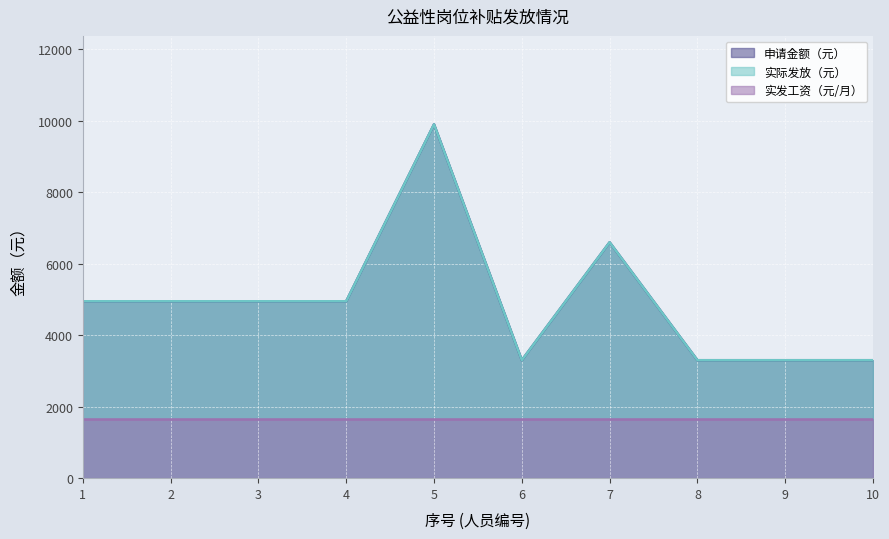

What is the sum of all 实发工资（元/月）_line values?

16500